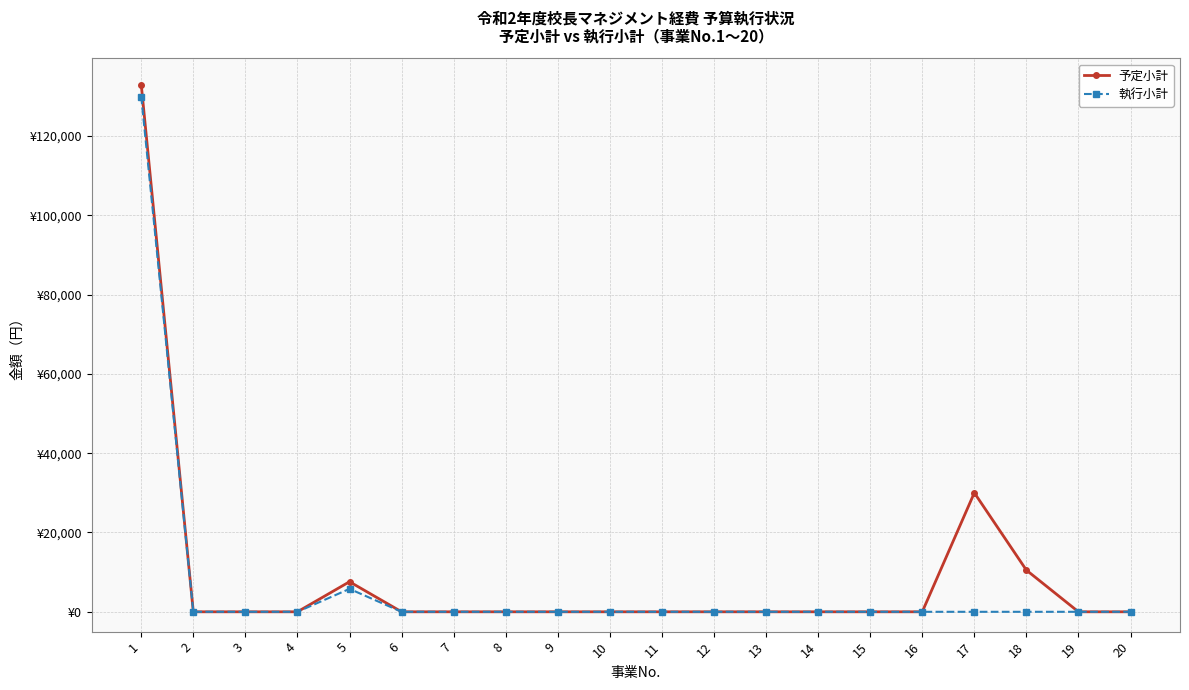

True or false: 予定小計 and 執行小計 cross at least once.

False